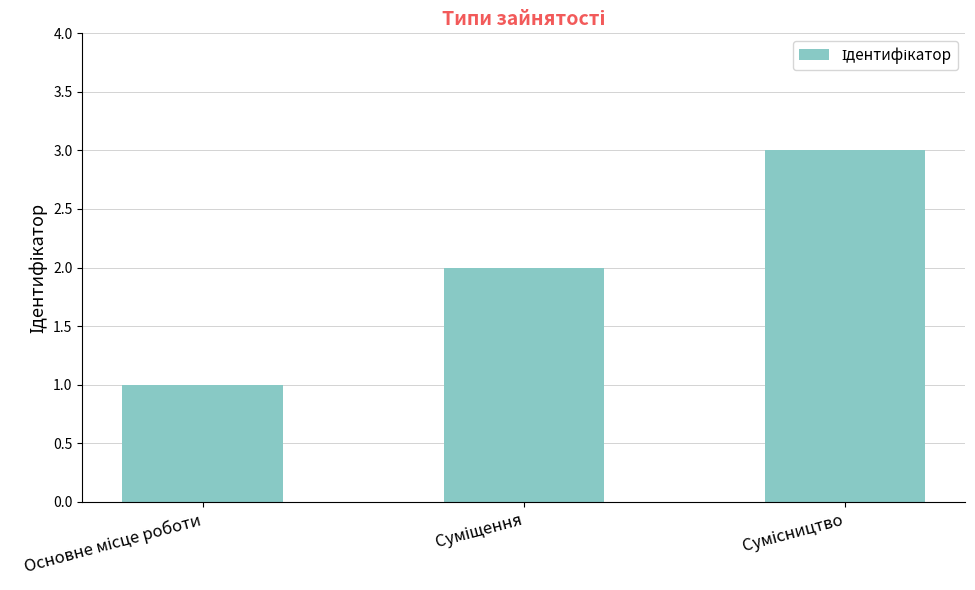

Reading left to right, transcribe all the data shown in this chart.

1	2	3